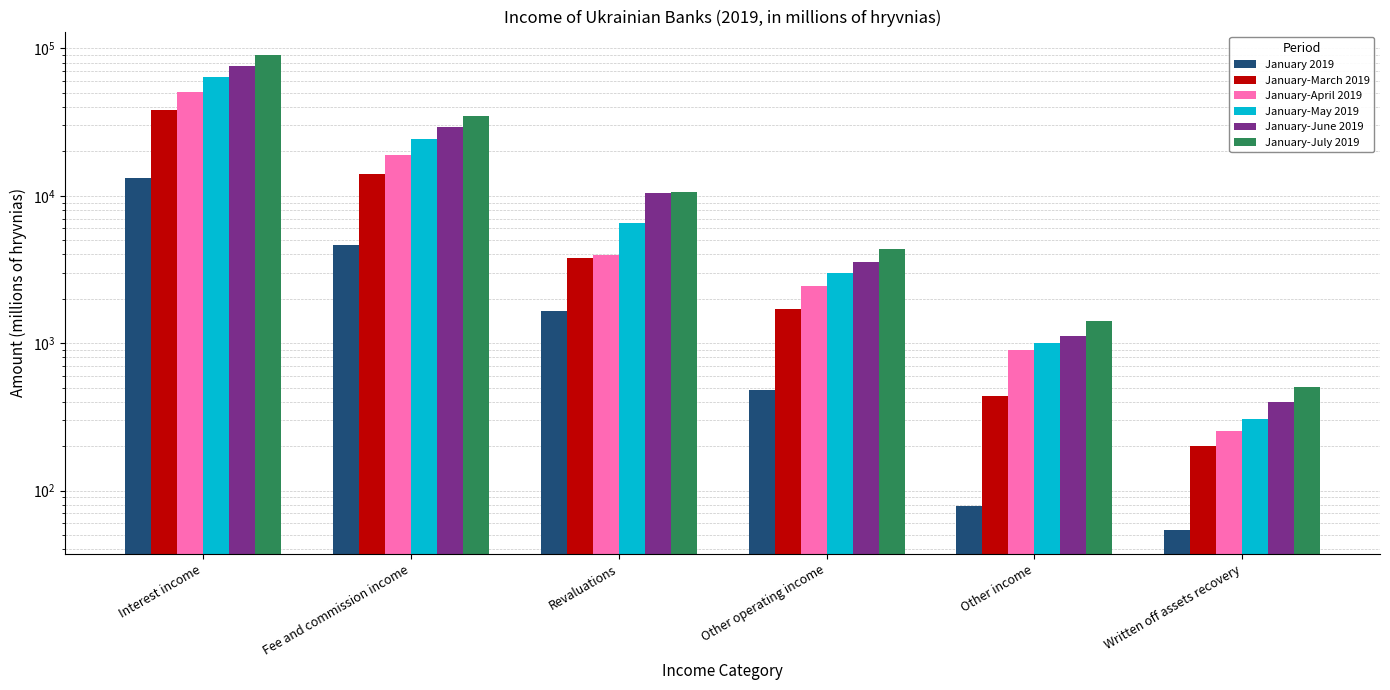

What is the maximum value for January-July 2019?

89728